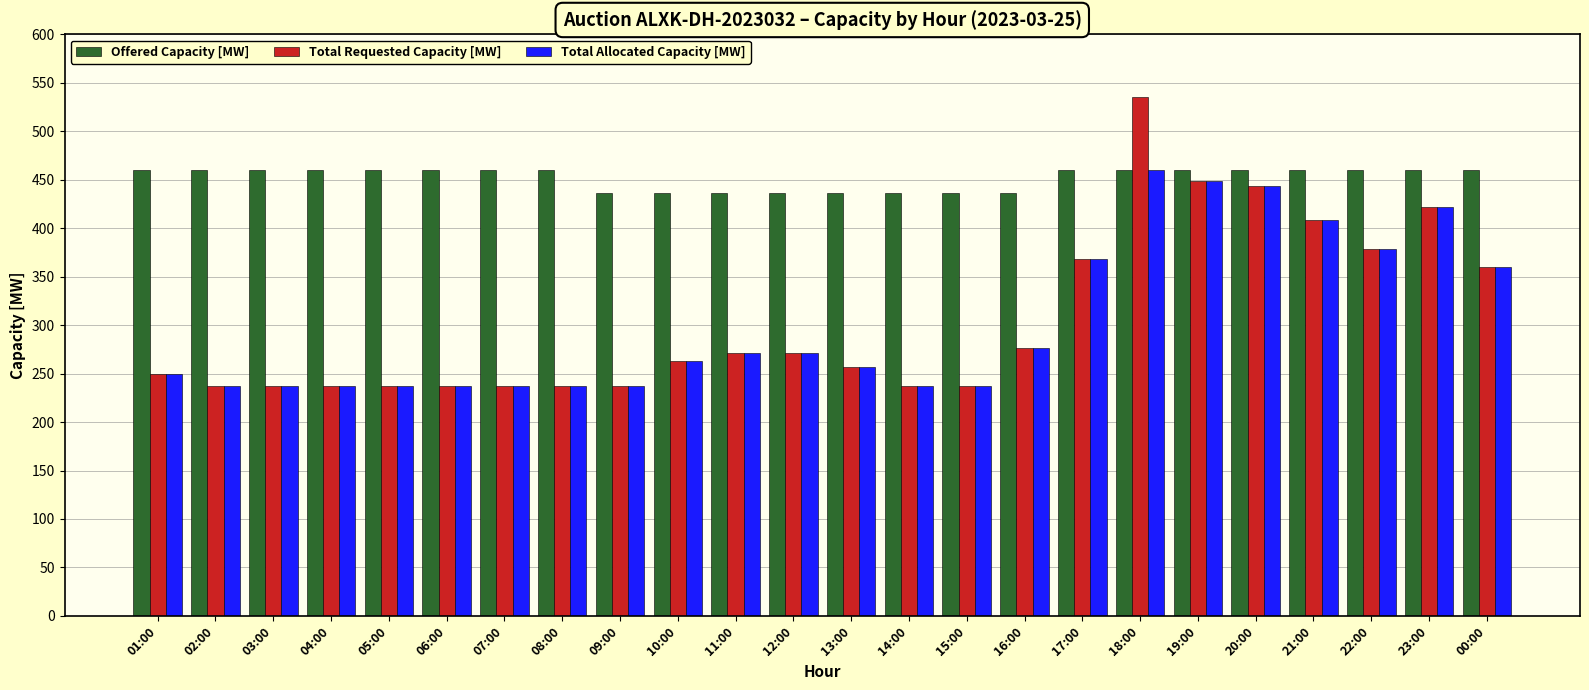

What is the maximum value shown in the chart?

535